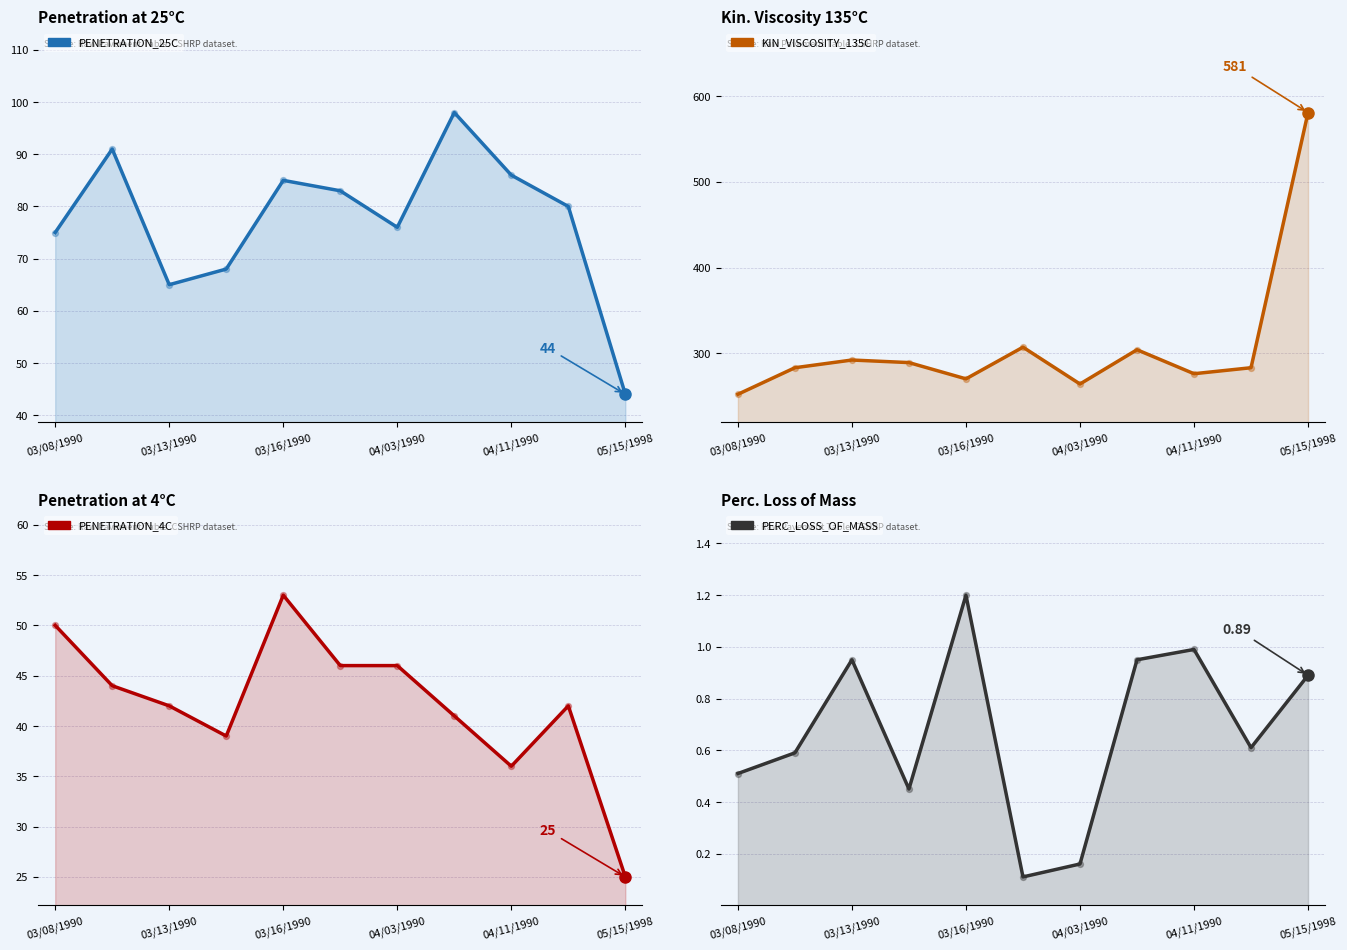

At which category is the sum across all series the highest?

05/15/1998